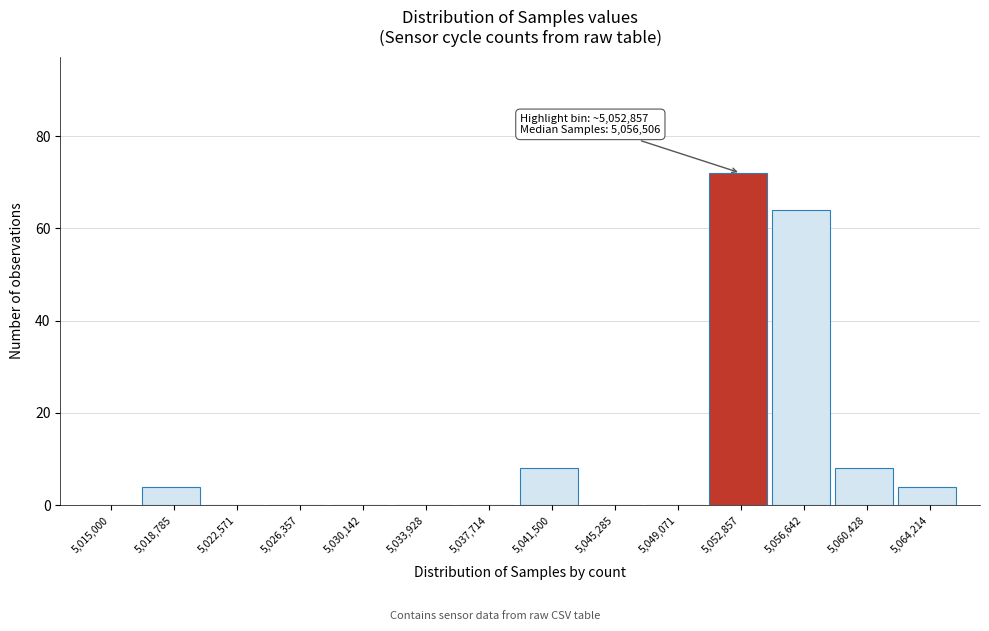

Reading left to right, transcribe all the data shown in this chart.

5,015,000=0	5,018,785=4	5,022,571=0	5,026,357=0	5,030,142=0	5,033,928=0	5,037,714=0	5,041,500=8	5,045,285=0	5,049,071=0	5,052,857=72	5,056,642=64	5,060,428=8	5,064,214=4